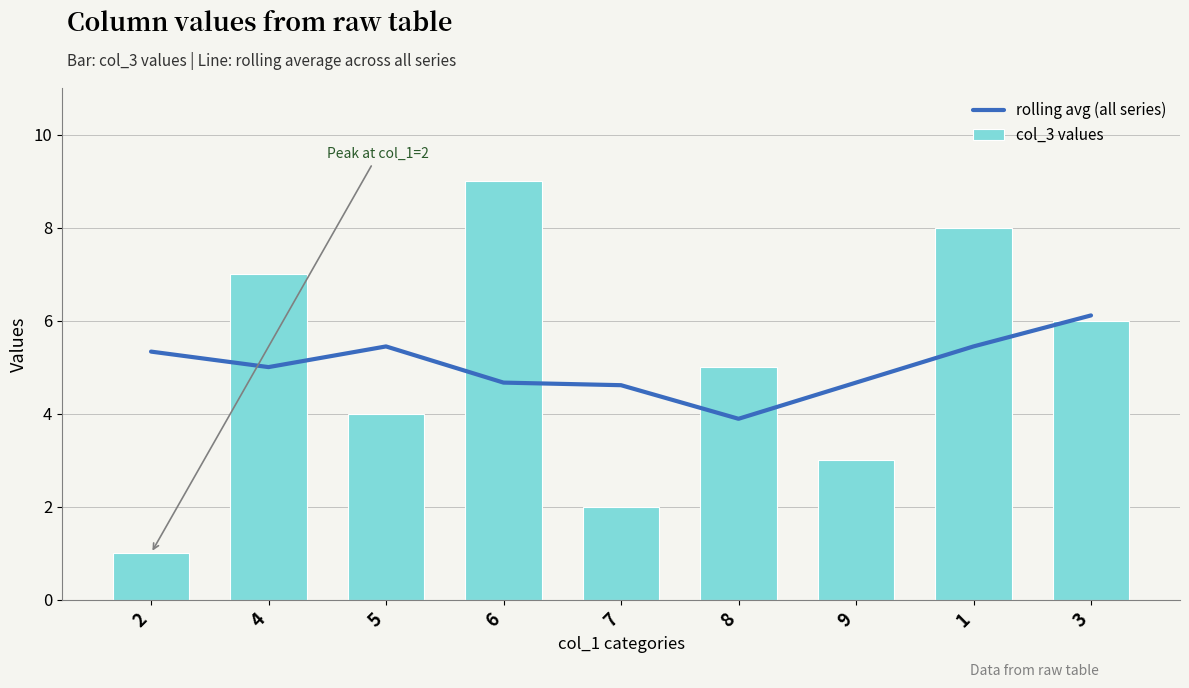

Reading left to right, extract all data points from this chart.

rolling avg (all series): 2=5.3	4=5.0	5=5.4	6=4.7	7=4.6	8=3.9	9=4.7	1=5.4	3=6.1
col_3 values: 2=1.0	4=7.0	5=4.0	6=9.0	7=2.0	8=5.0	9=3.0	1=8.0	3=6.0